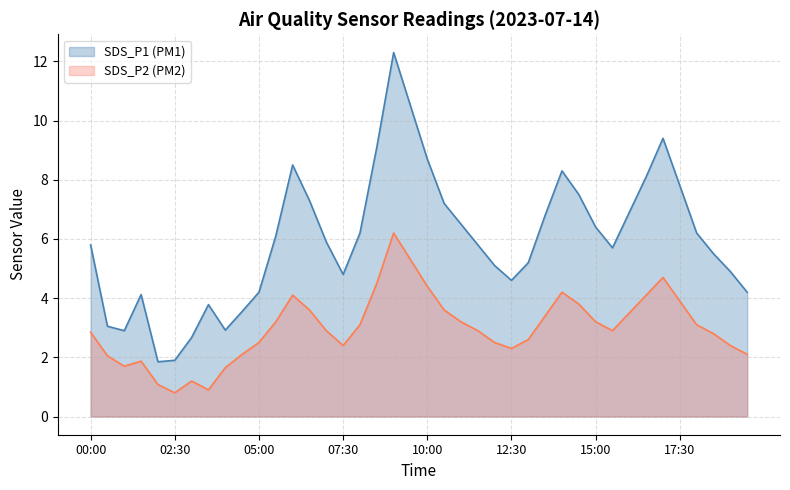

True or false: SDS_P1 (PM1) and SDS_P2 (PM2) intersect in this chart.

False